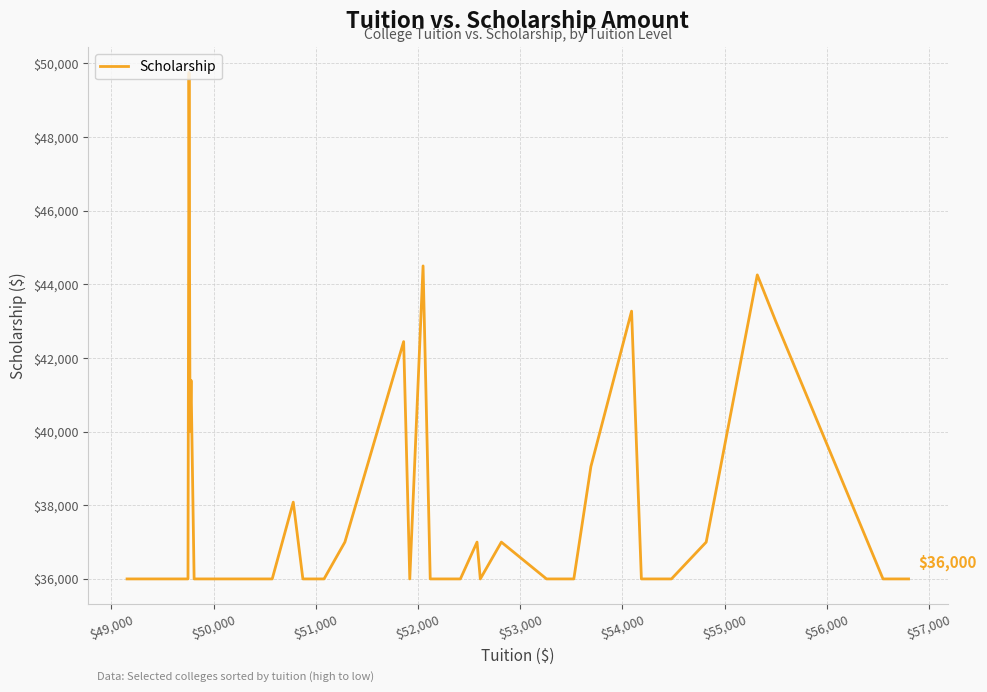

What is the maximum value shown in the chart?

49750.0